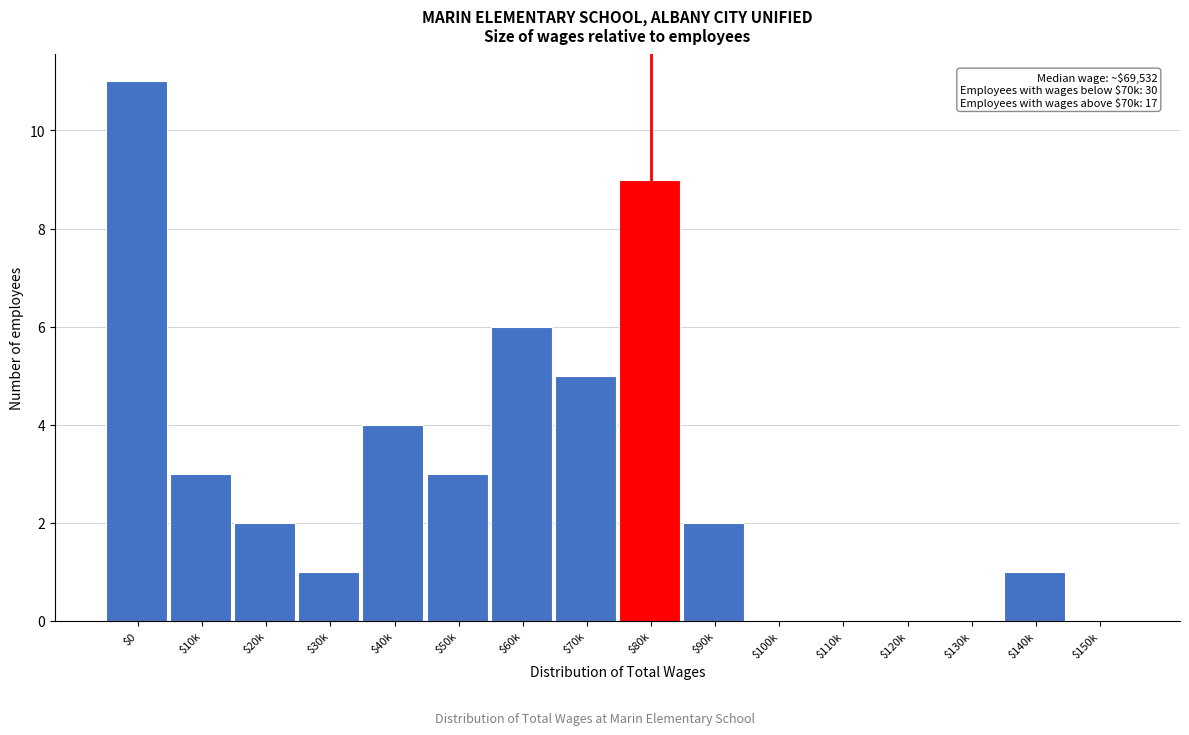

What is the sum of all values?

47